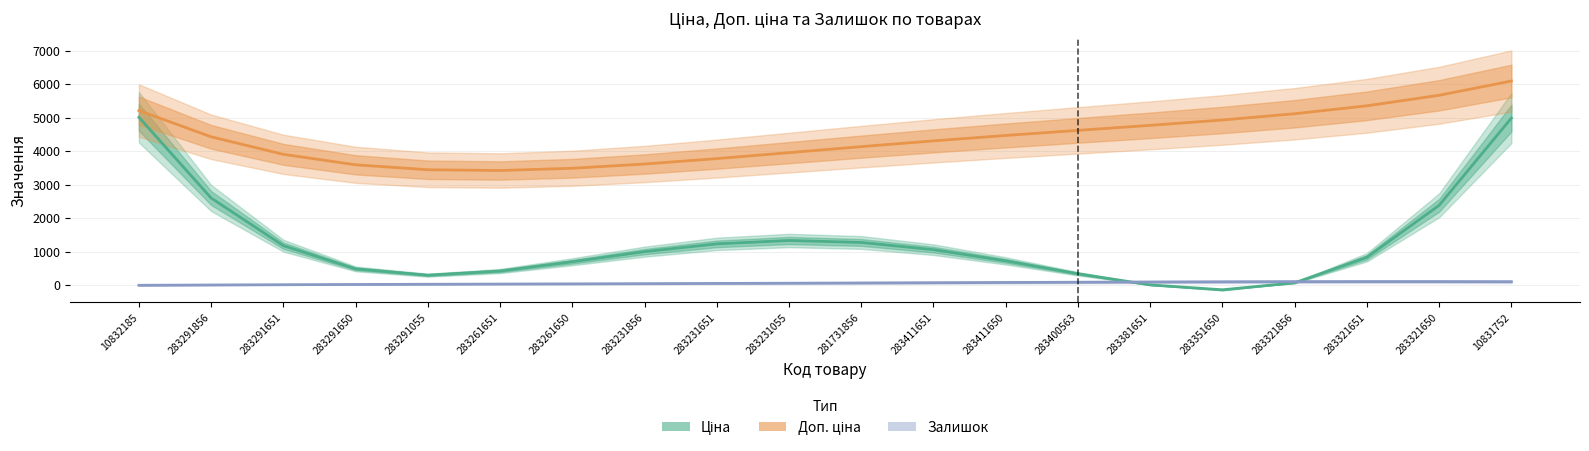

How many distinct data groups are displayed?

3